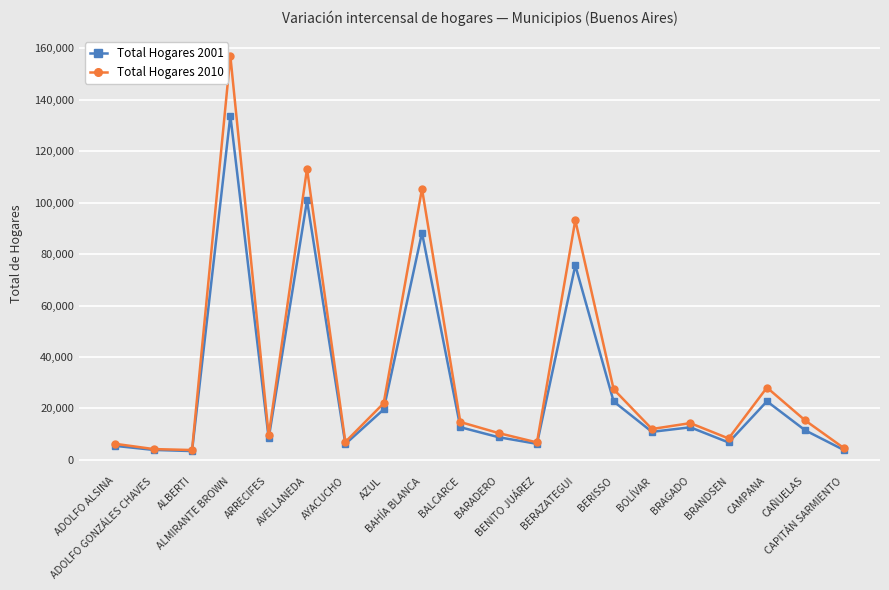

Rank the series by their maximum value, from highest to lowest.

Total Hogares 2010, Total Hogares 2001